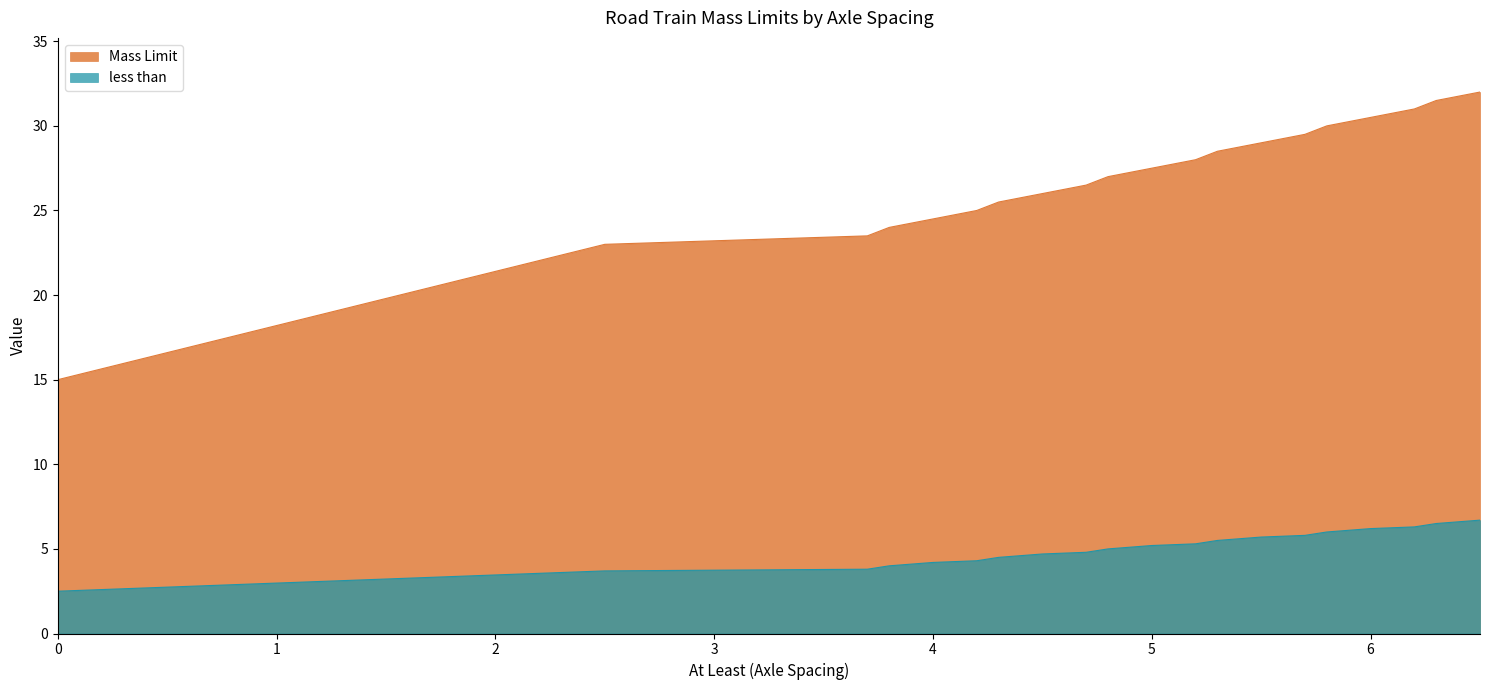

Does the chart have visible grid lines?

No